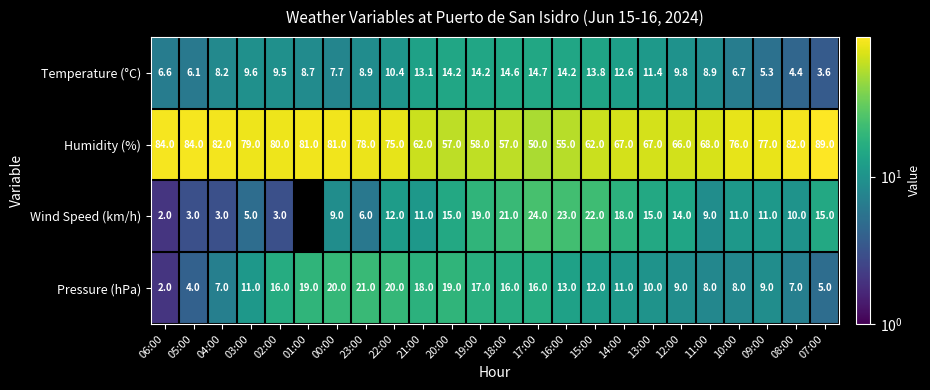

Count the number of data series in this chart.

4